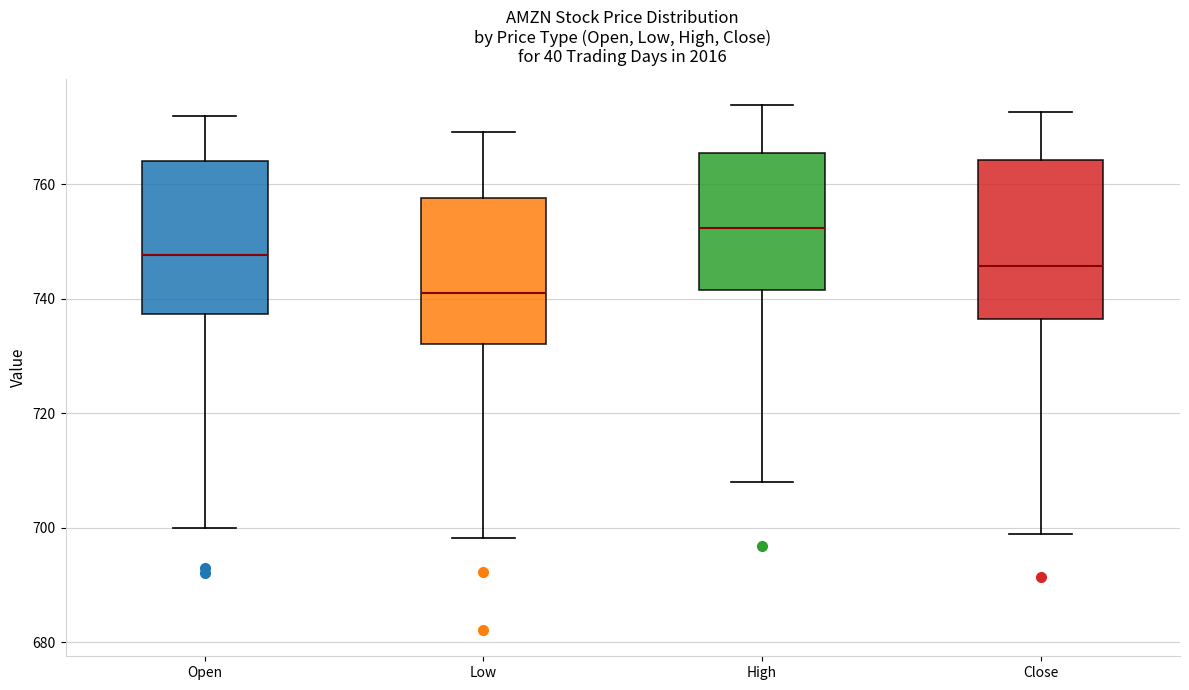

Where is the lower edge of the box for Close on the y-axis? The values are not printed on the chart, so give them approximately, as read against the axis.

736